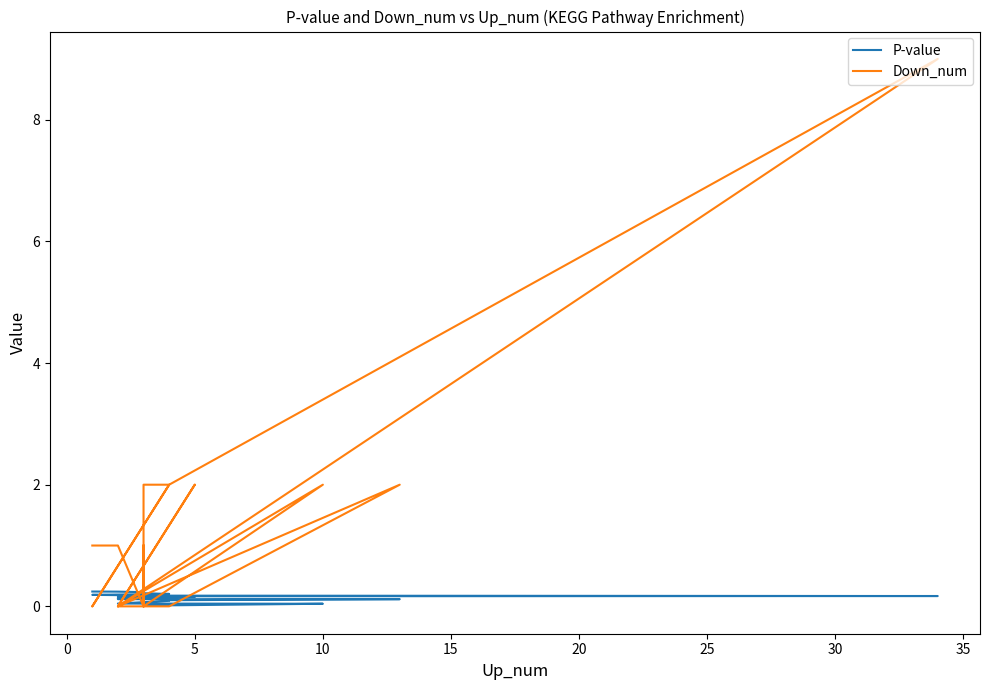

List the series in order of their peak value, highest first.

Down_num, P-value